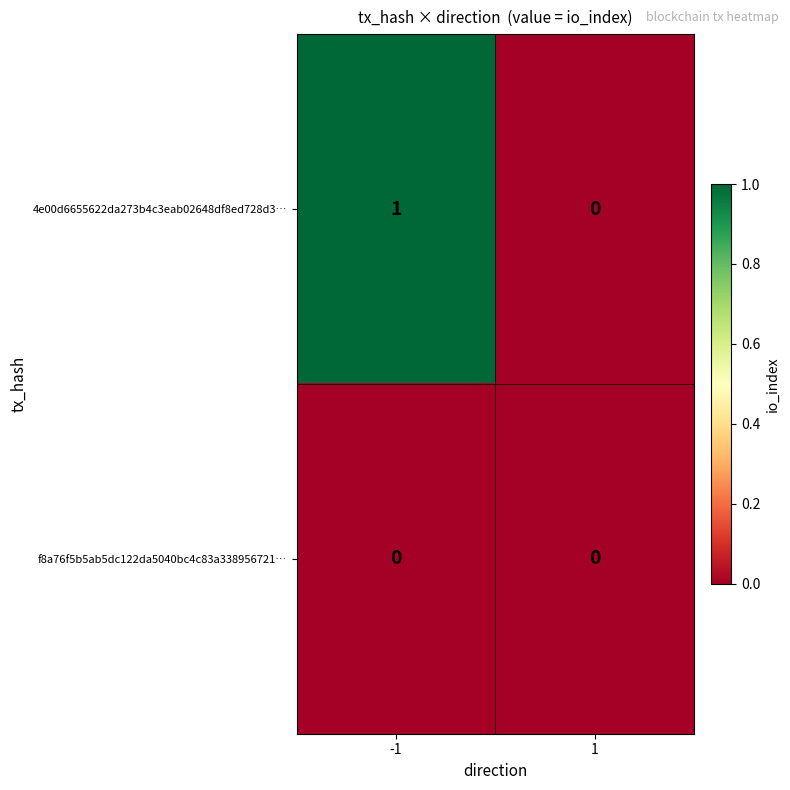

Rank the series by their maximum value, from lowest to highest.

f8a76f5b5ab5dc122da5040bc4c83a338956721…, 4e00d6655622da273b4c3eab02648df8ed728d3…